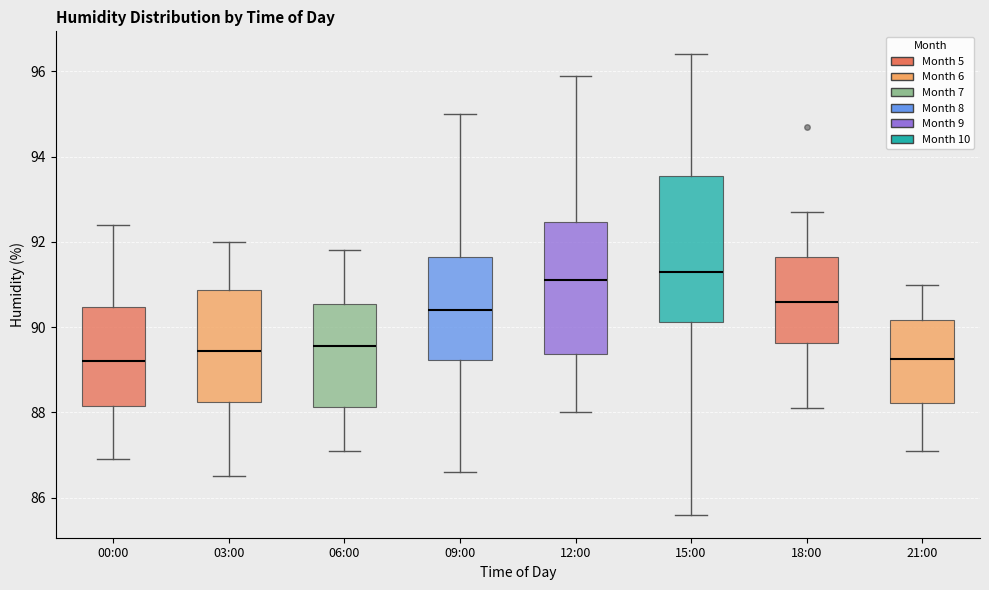

Reading left to right, read every box against the y-axis: the position of its median line, the range the box covers, and the ends of its whiskers. The values are not printed on the chart, so give them approximately, as read against the axis.

00:00: median 89.2, box 88.2 to 90.4, whiskers 87.0 to 92.4
03:00: median 89.4, box 88.2 to 90.8, whiskers 86.6 to 92.0
06:00: median 89.6, box 88.2 to 90.6, whiskers 87.2 to 91.8
09:00: median 90.4, box 89.2 to 91.6, whiskers 86.6 to 95.0
12:00: median 91.2, box 89.4 to 92.4, whiskers 88.0 to 96.0
15:00: median 91.4, box 90.2 to 93.6, whiskers 85.6 to 96.4
18:00: median 90.6, box 89.6 to 91.6, whiskers 88.2 to 92.8
21:00: median 89.2, box 88.2 to 90.2, whiskers 87.2 to 91.0